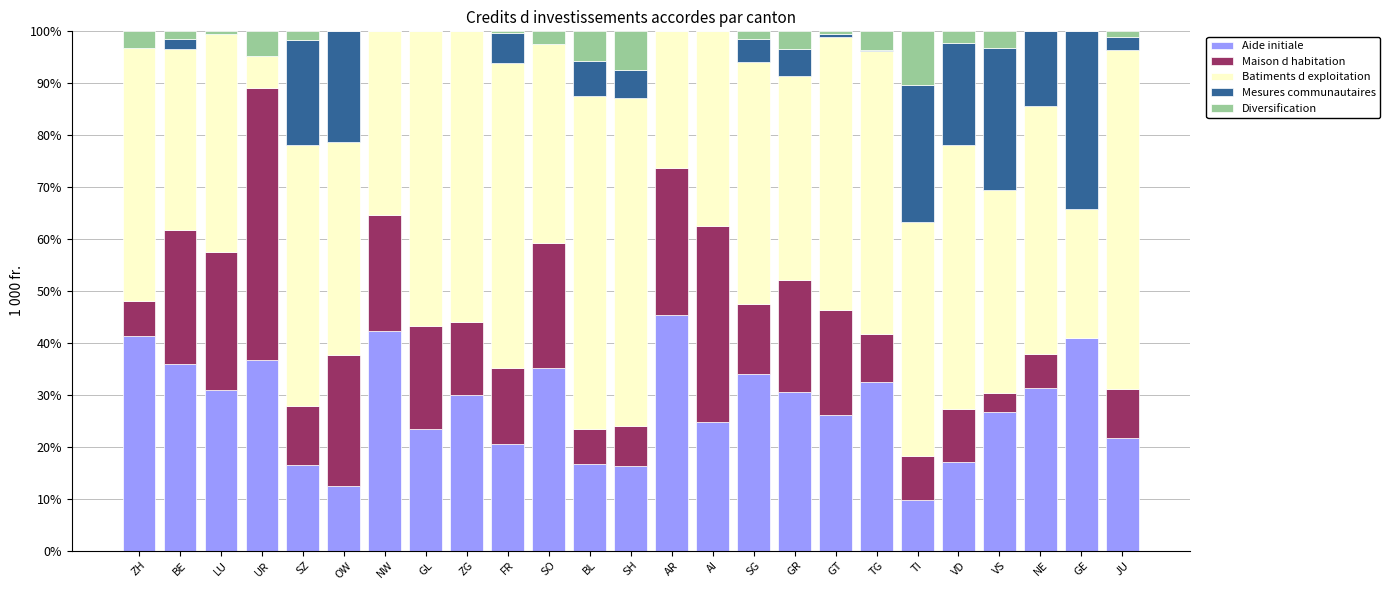

Is it true that Aide initiale equals 32.5 at TG?

True